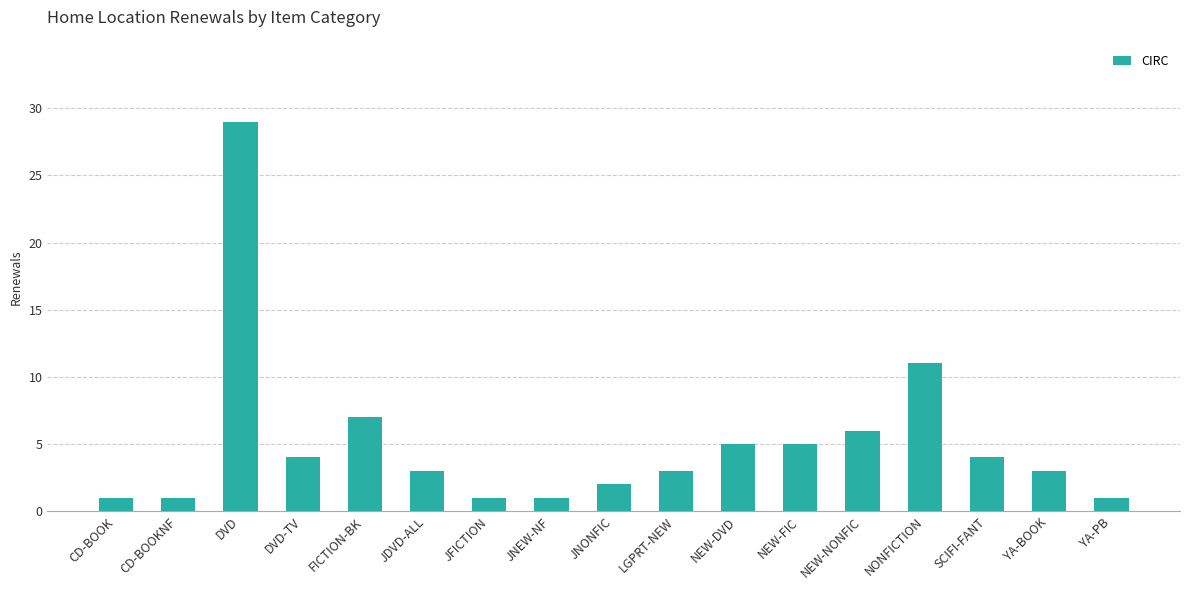

Approximately how many times larger is the value at NONFICTION compared to JDVD-ALL?

3.7